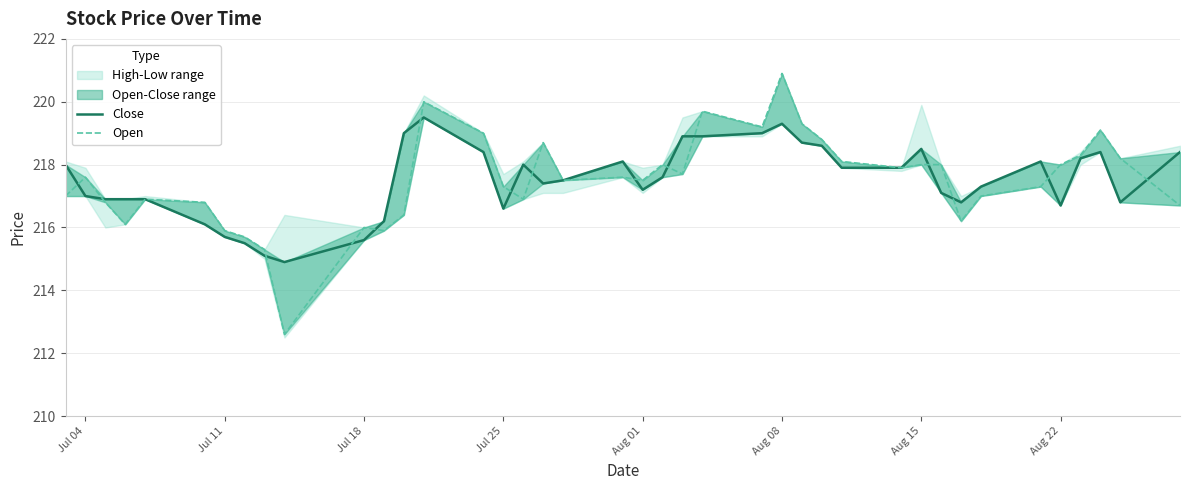

The Close series shows 337.4 at 18. True or false?

False